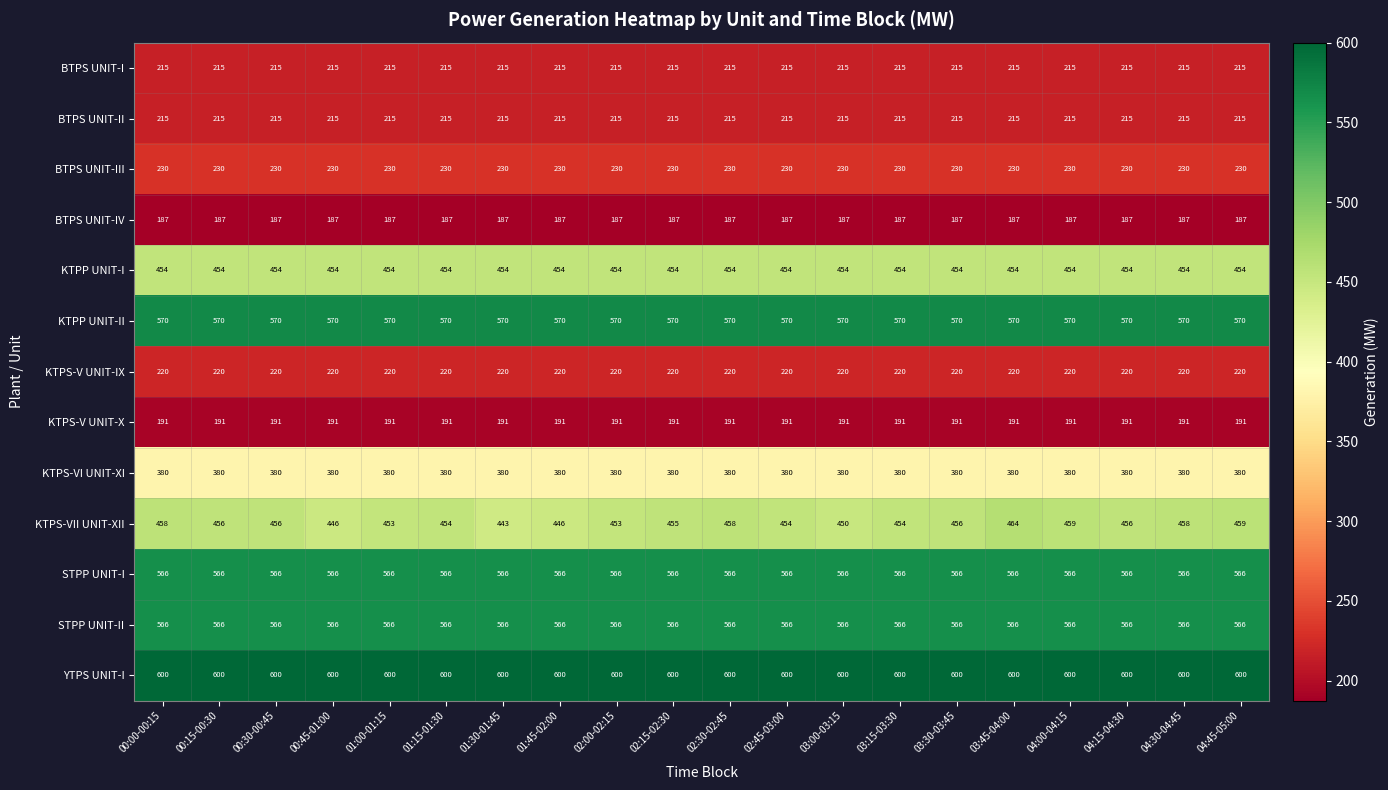

At which category is the sum across all series the highest?

03:45-04:00